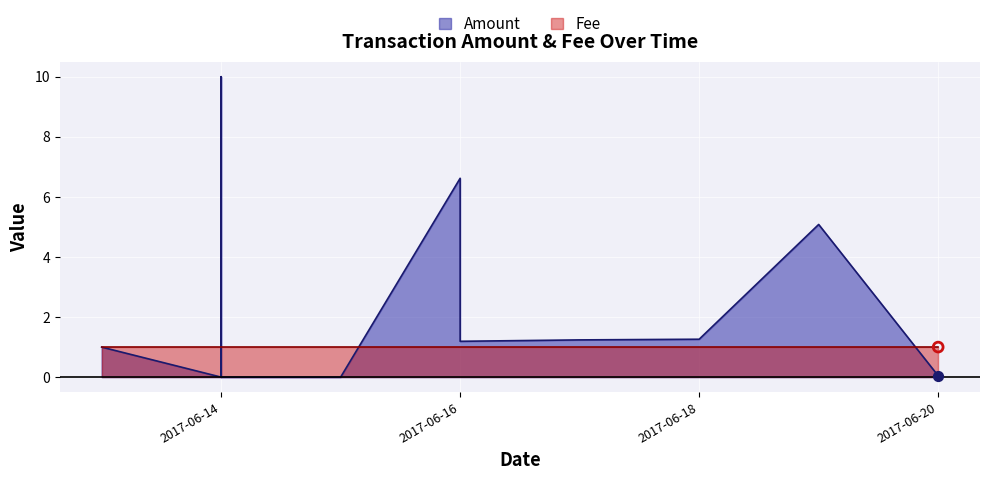

Which series has the widest spread of Y values?

Amount